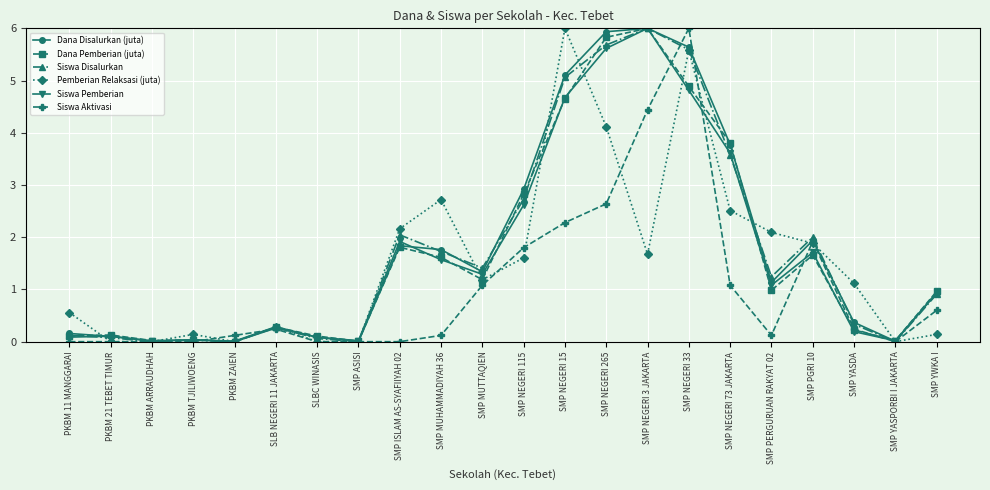

What is the difference between the highest and lowest values at SMP NEGERI 3 JAKARTA?

4.3